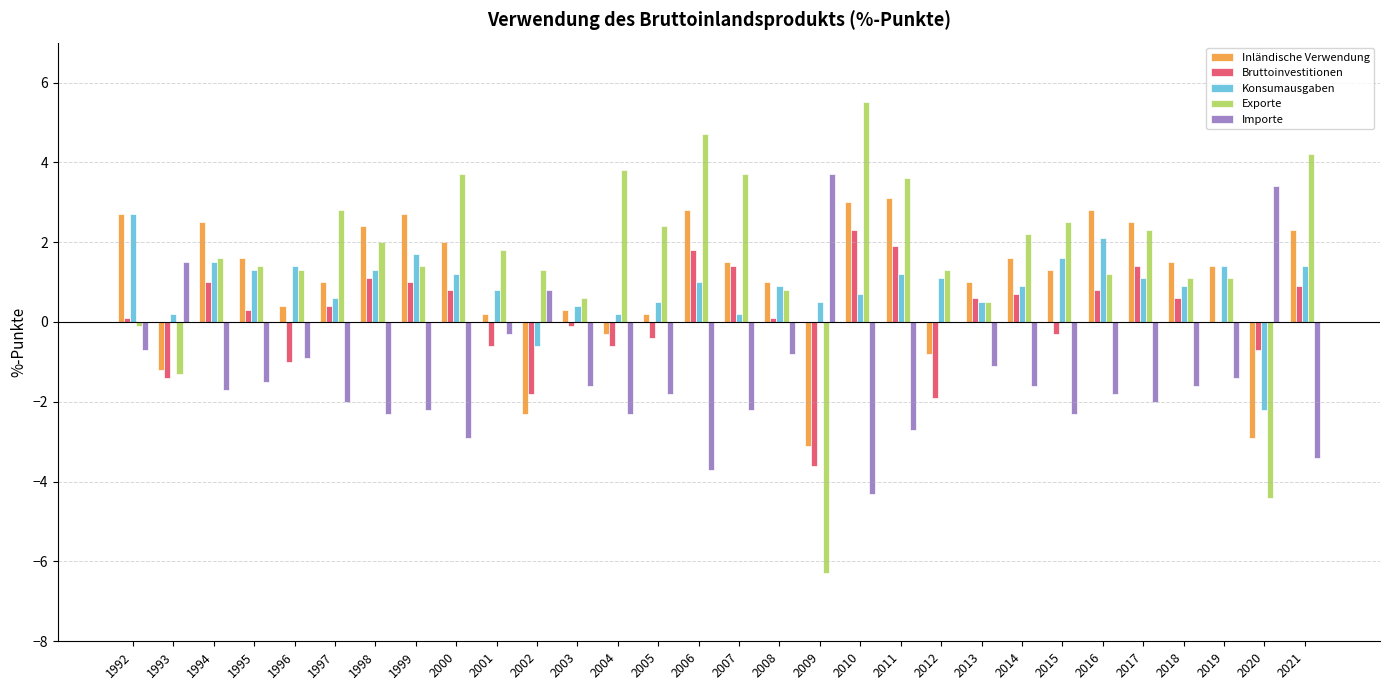

The Bruttoinvestitionen series shows 0.4 at 2021. True or false?

False